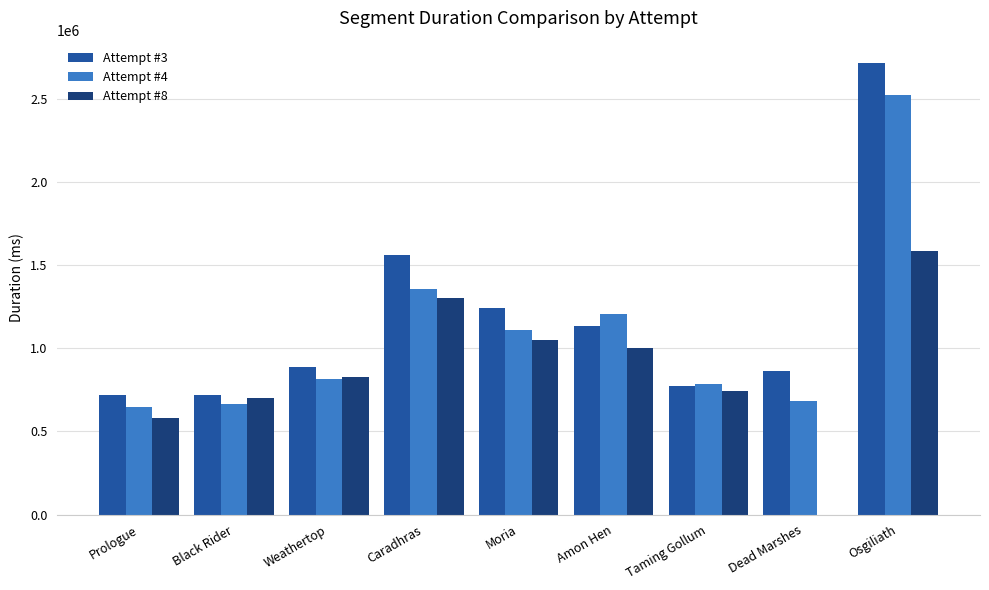

True or false: Attempt #4 has a value of 194412 at Weathertop.

False